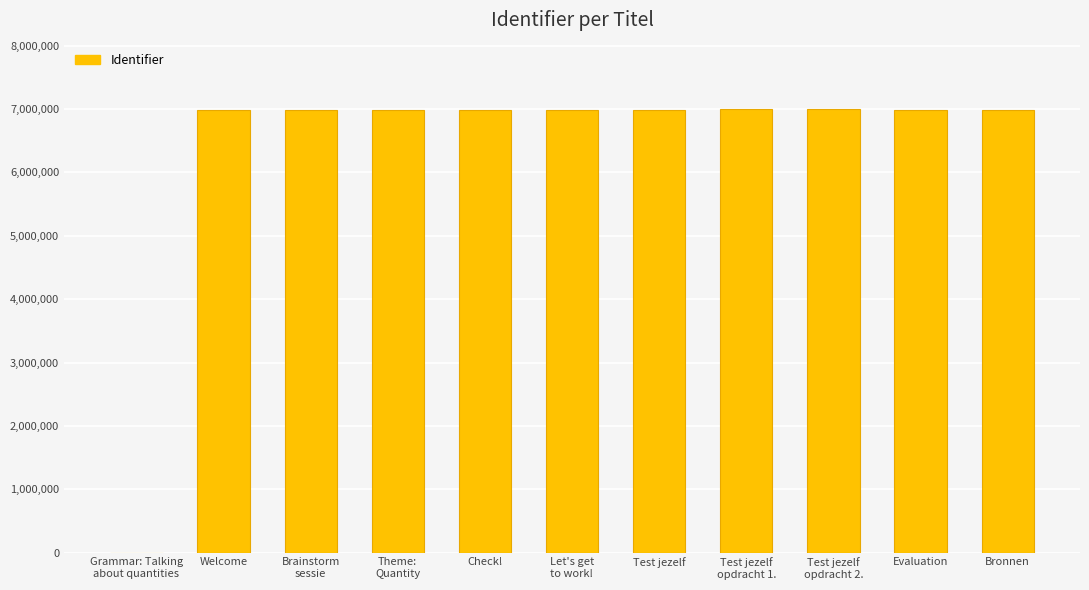

Is it true that the value at Test jezelf is 6990997?

True